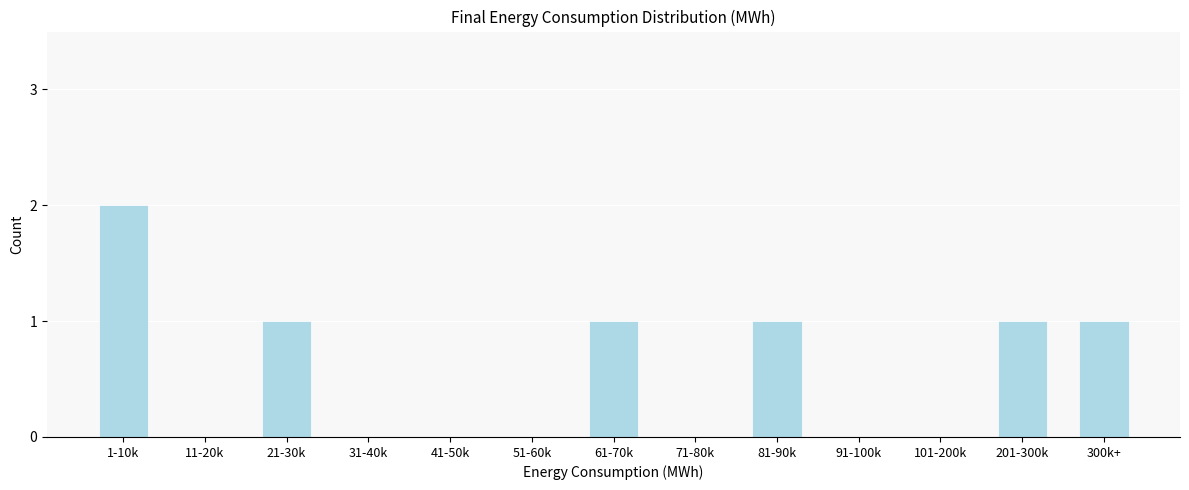

Reading left to right, what are all the values shown in this chart?

1-10k=2	11-20k=0	21-30k=1	31-40k=0	41-50k=0	51-60k=0	61-70k=1	71-80k=0	81-90k=1	91-100k=0	101-200k=0	201-300k=1	300k+=1